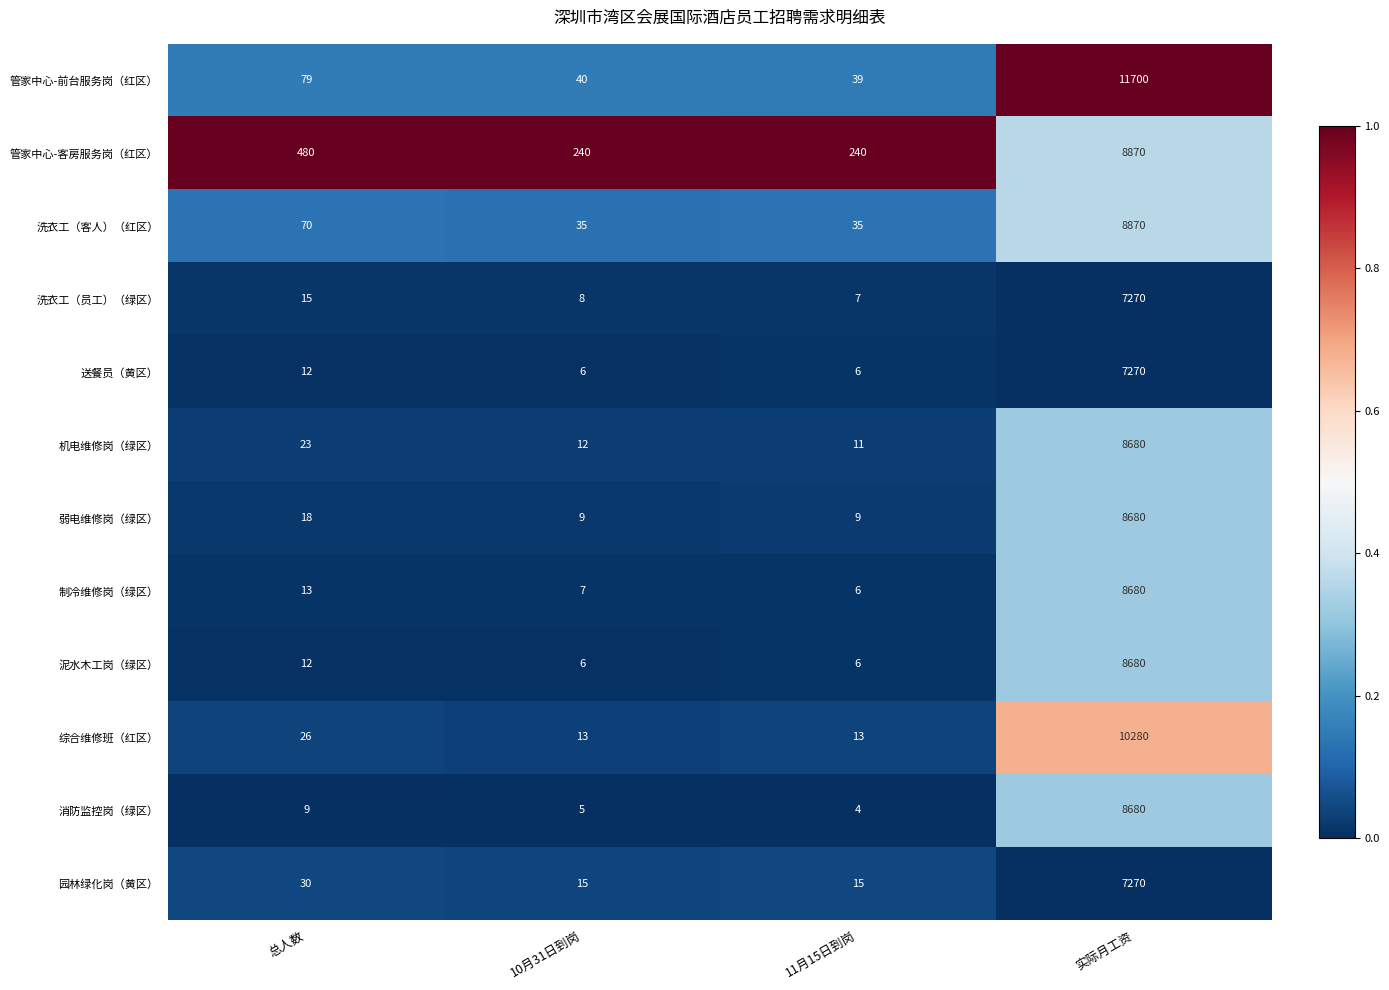

What is the spread (max minus min) of values at 实际月工资?

4430